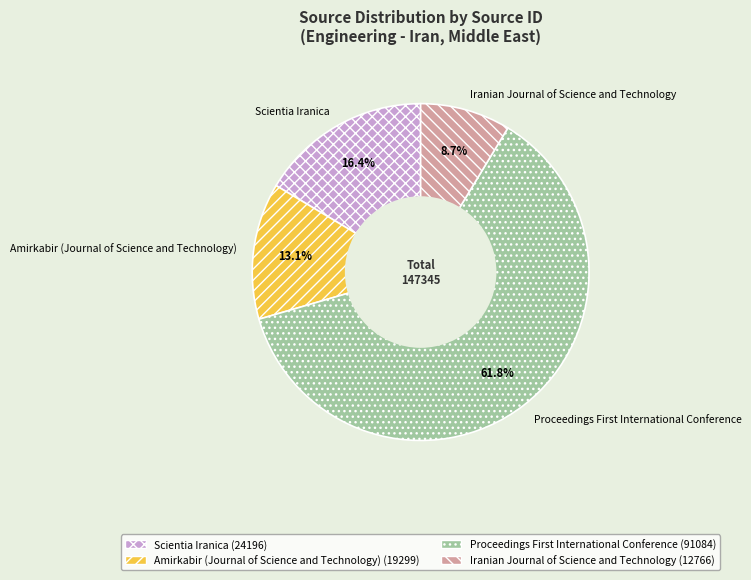

What is the smallest slice in the pie chart?

Iranian Journal of Science and Technology